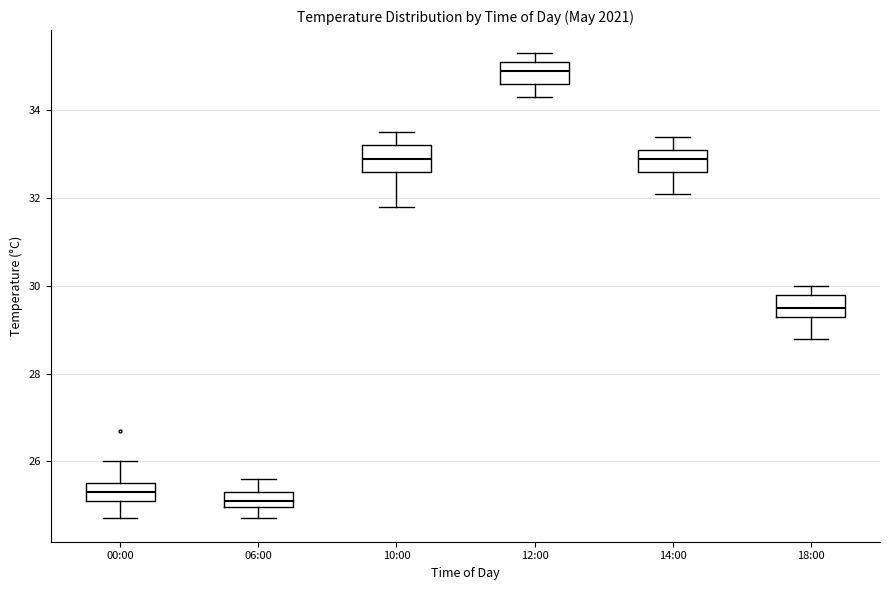

Which box's median line is the highest?

12:00